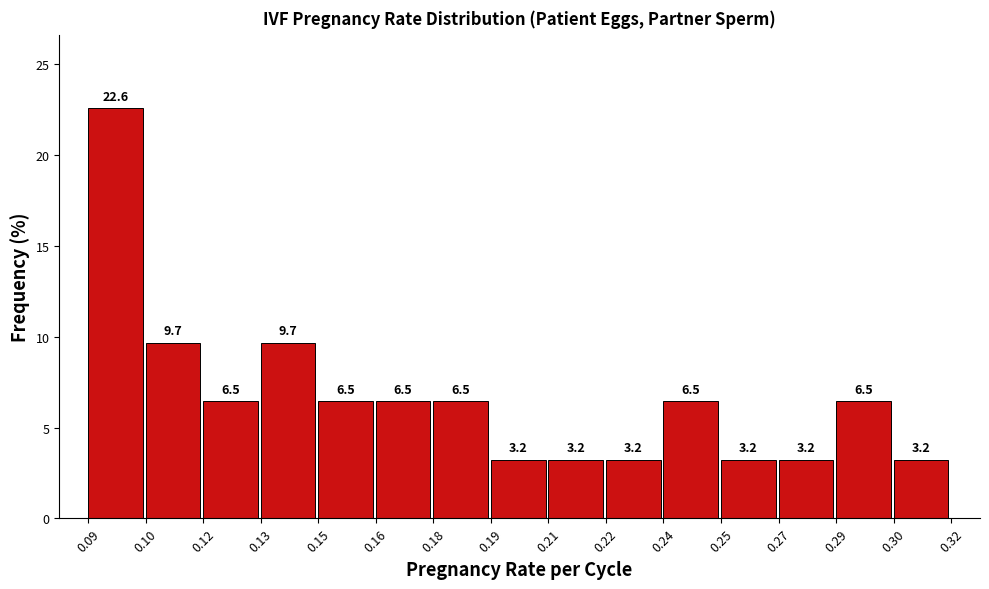

Reading left to right, what are all the values shown in this chart?

22.6	9.7	6.5	9.7	6.5	6.5	6.5	3.2	3.2	3.2	6.5	3.2	3.2	6.5	3.2